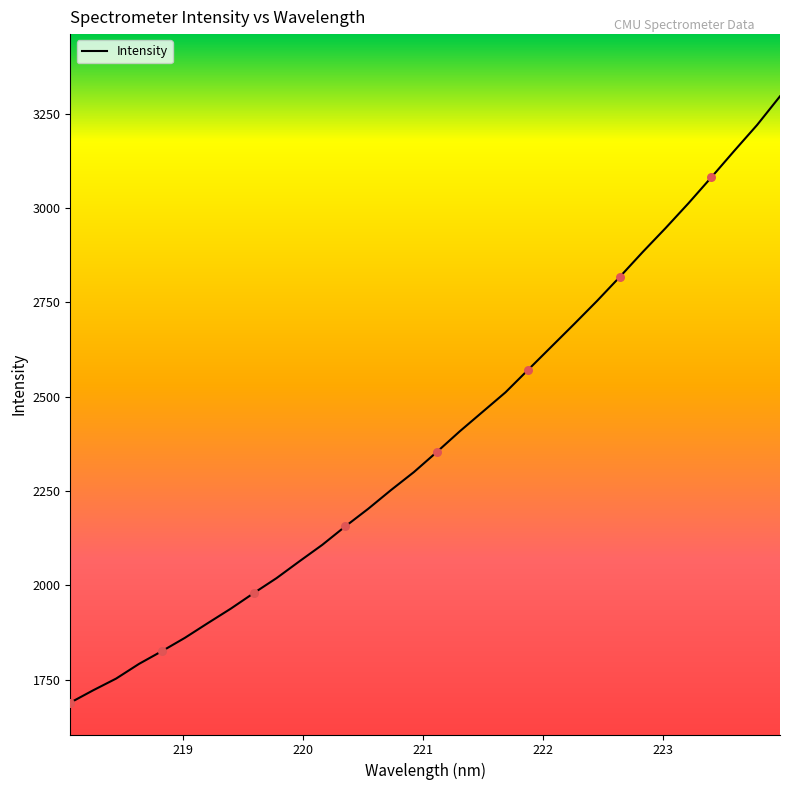

What is the difference between the maximum and minimum values?

1607.1